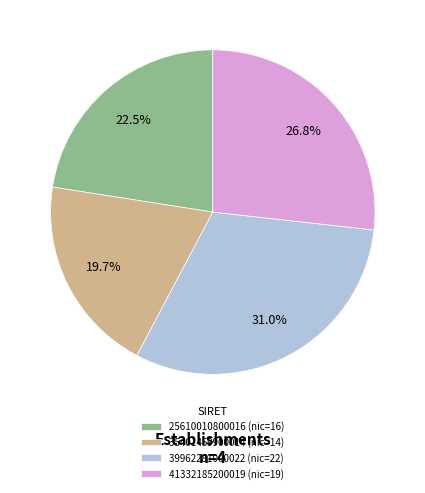

Count the number of slices in the pie.

4